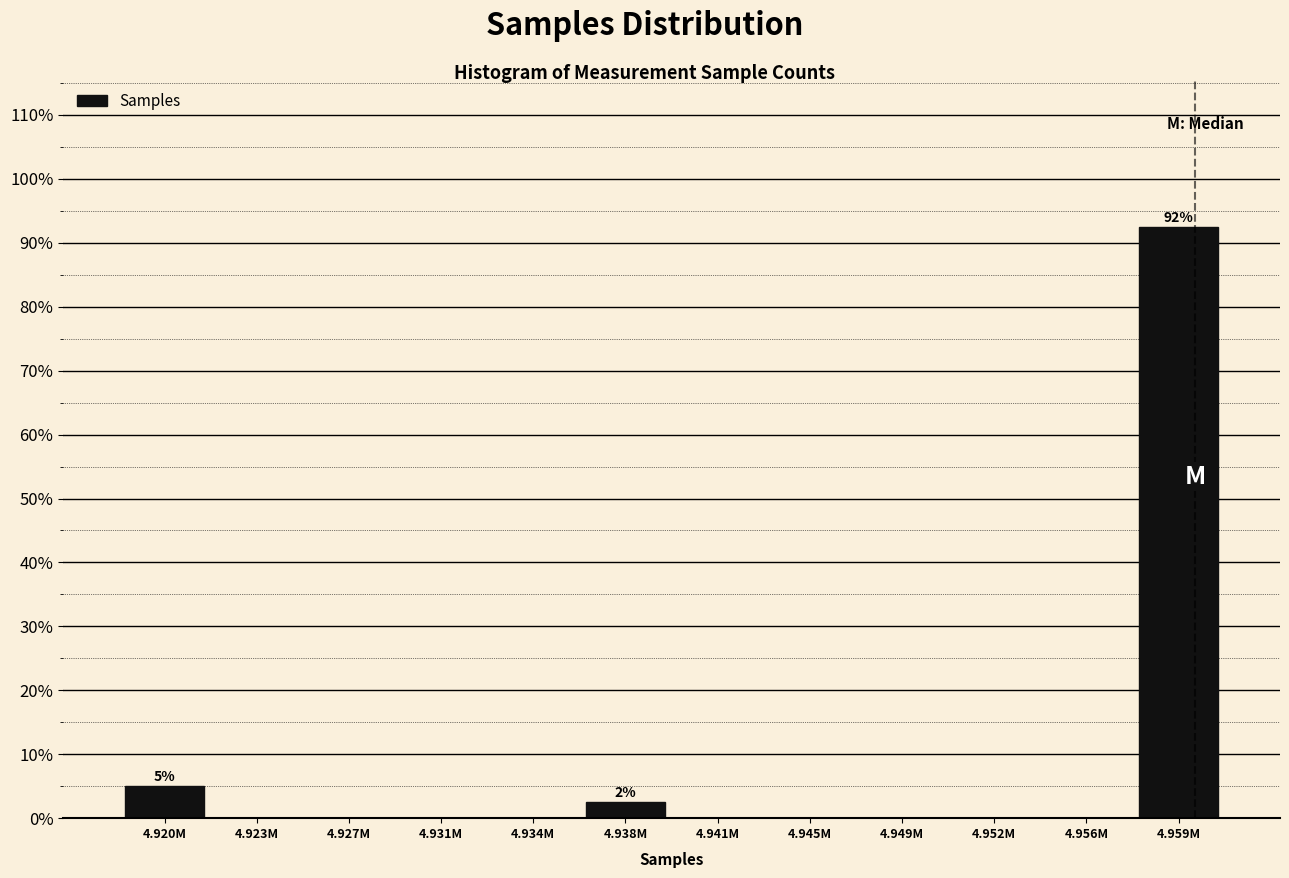

Reading left to right, what are all the values shown in this chart?

4.920M=5.0	4.923M=0.0	4.927M=0.0	4.931M=0.0	4.934M=0.0	4.938M=2.5	4.941M=0.0	4.945M=0.0	4.949M=0.0	4.952M=0.0	4.956M=0.0	4.959M=92.5